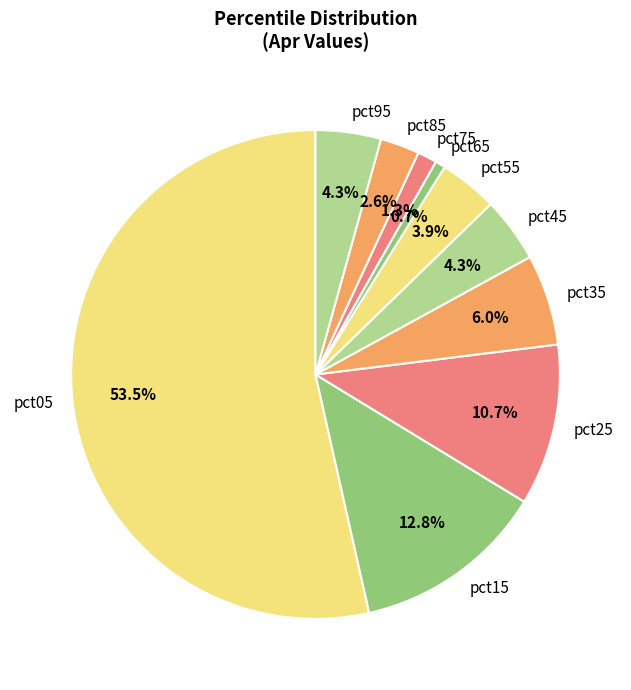

To the nearest percent, what is the difference between the largest and smallest slice percentages?

53%